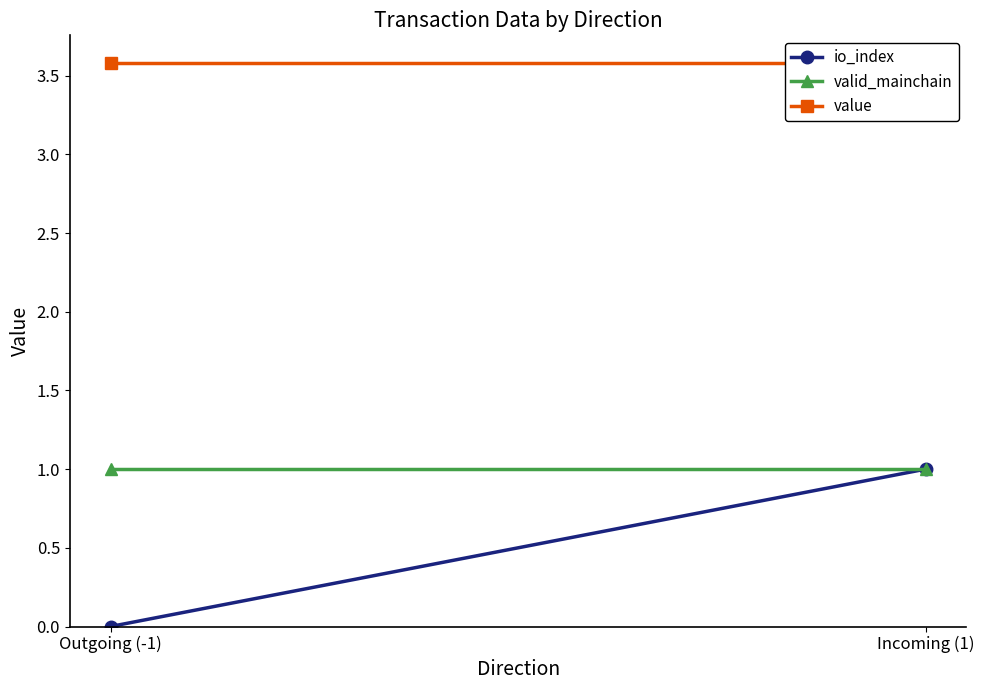

Which has a higher value, Incoming (1) or Outgoing (-1)?

Incoming (1)